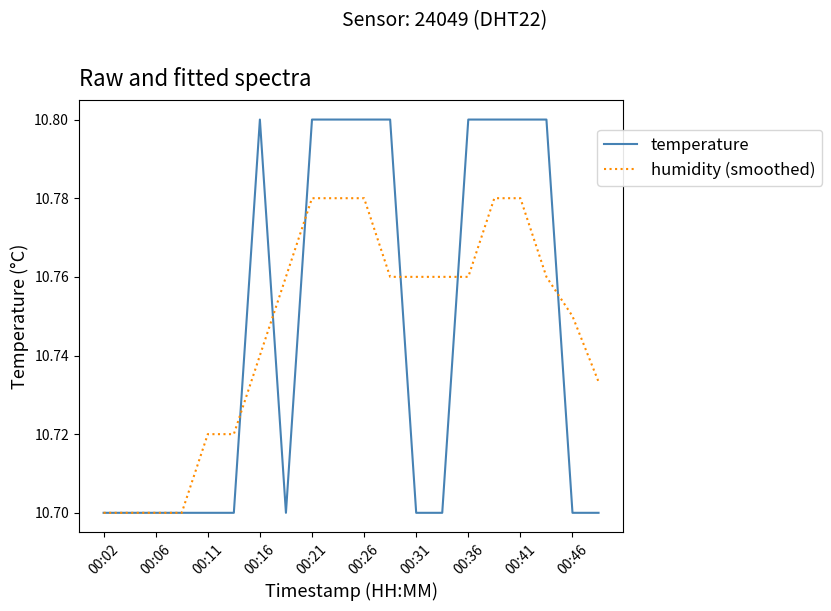

What is the sum of all humidity (smoothed) values?

214.9